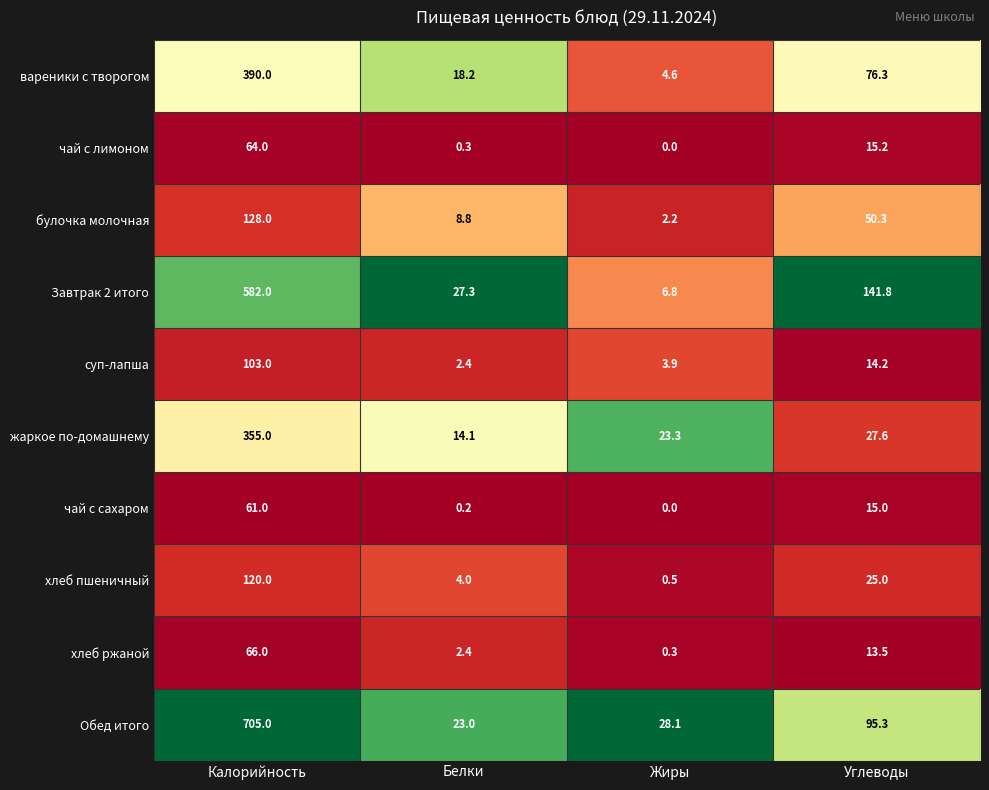

What is the maximum value shown in the chart?

705.0